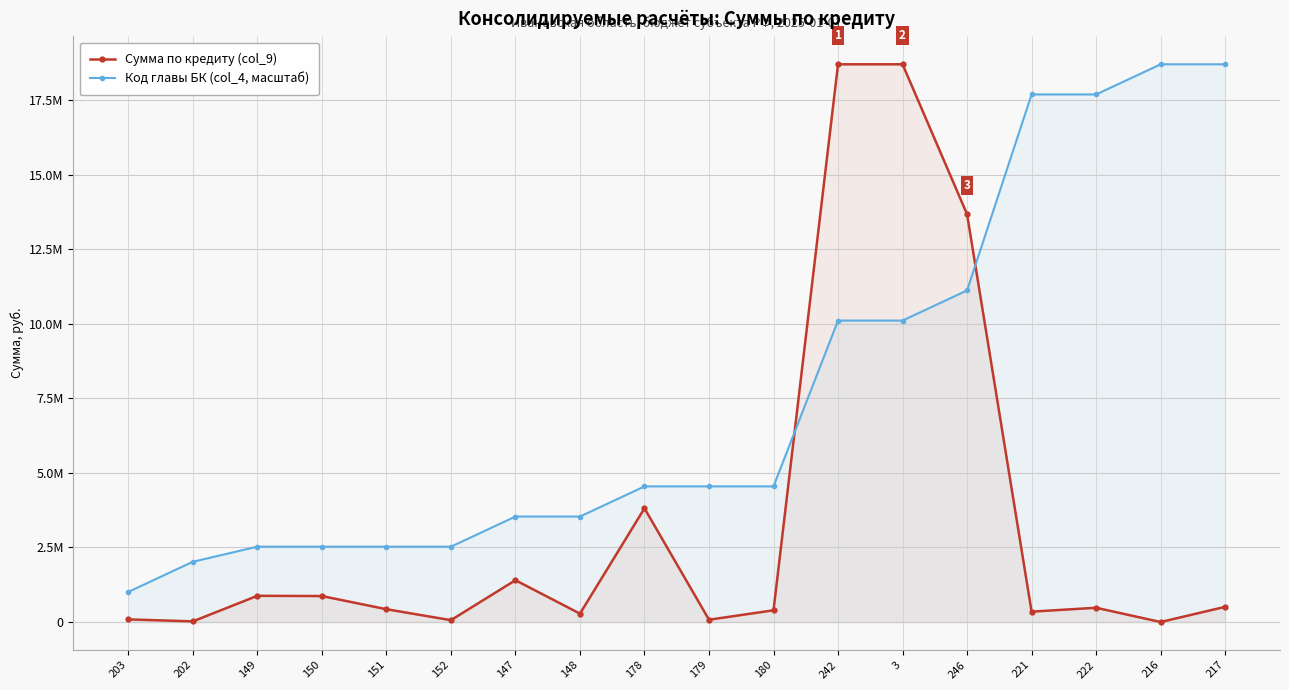

Reading right to left, transcribe all the data shown in this chart.

Сумма по кредиту (col_9): 217=510432.7	216=1251.9	222=479383.9	221=348776.0	246=13668100.0	3=18695100.0	242=18695100.0	180=394526.6	179=77925.1	178=3812535.9	148=282639.0	147=1402400.0	152=63311.1	151=430802.6	150=871928.9	149=879932.8	202=22798.6	203=89689.7
Код главы БК (col_4, масштаб): 217=18695100.0	216=18695100.0	222=17684554.1	221=17684554.1	246=11116005.4	3=10105459.5	242=10105459.5	180=4547456.8	179=4547456.8	178=4547456.8	148=3536910.8	147=3536910.8	152=2526364.9	151=2526364.9	150=2526364.9	149=2526364.9	202=2021091.9	203=1010545.9